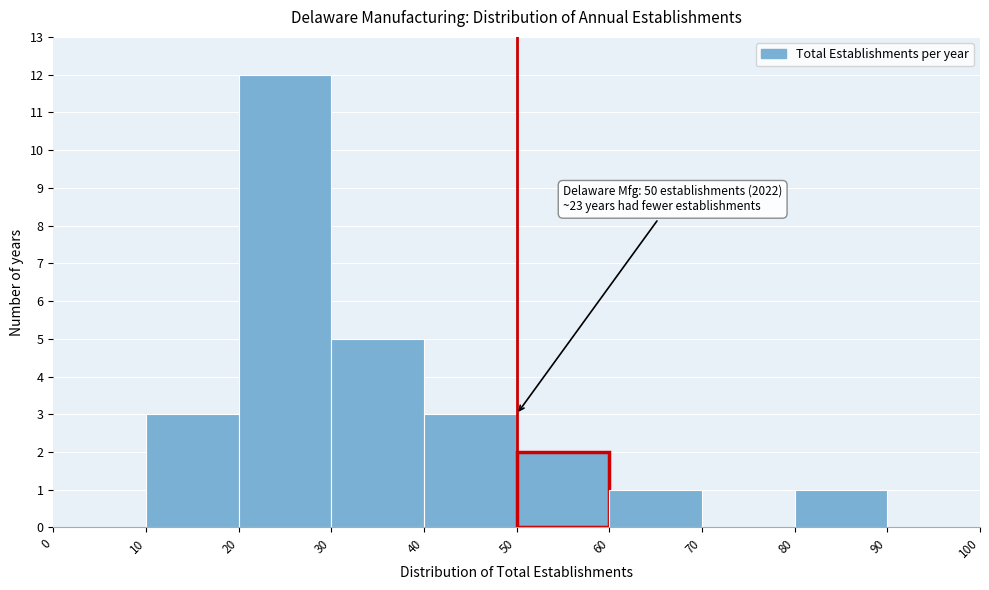

Which range on the x-axis has the tallest bar?

20 to 30